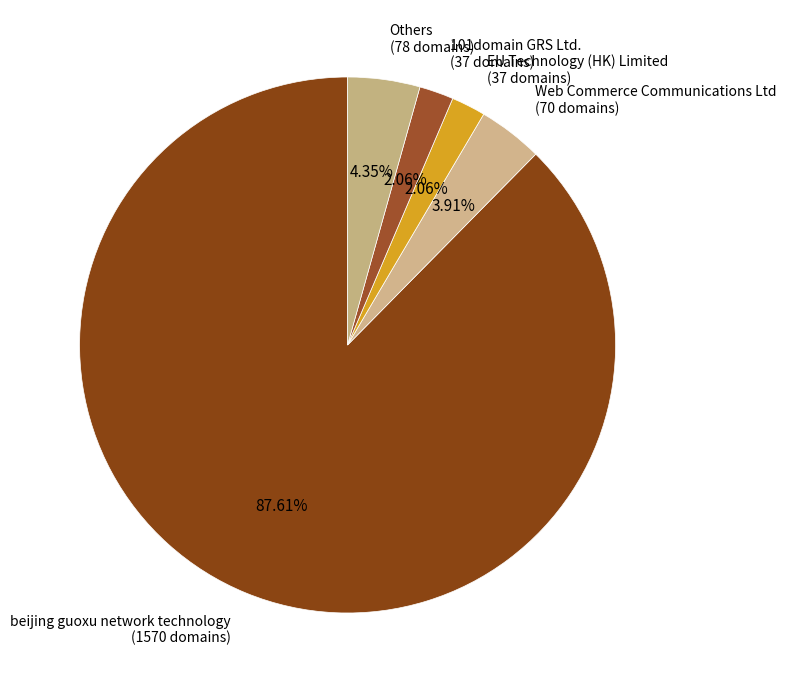

Does 101domain GRS Ltd. (37 domains) represent more than half of the total?

No